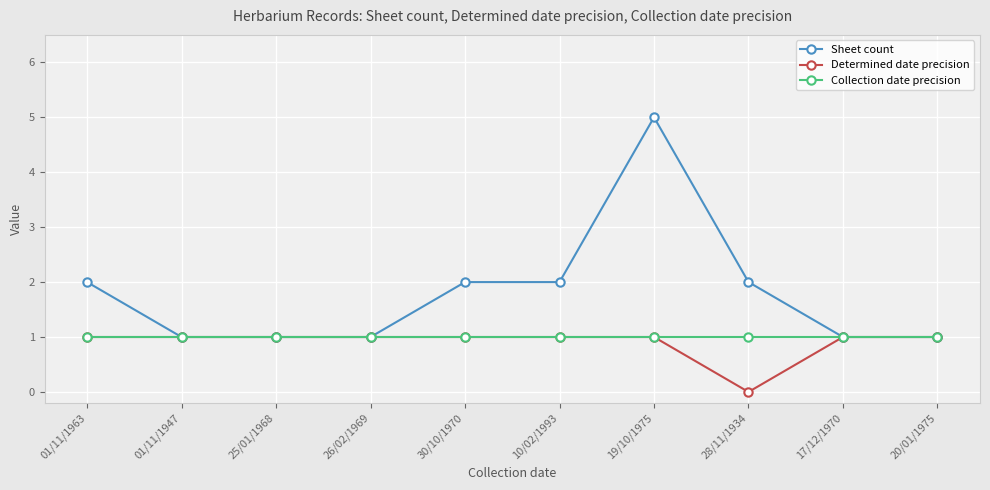

What is the difference between the Sheet count values at 19/10/1975 and 01/11/1963?

3